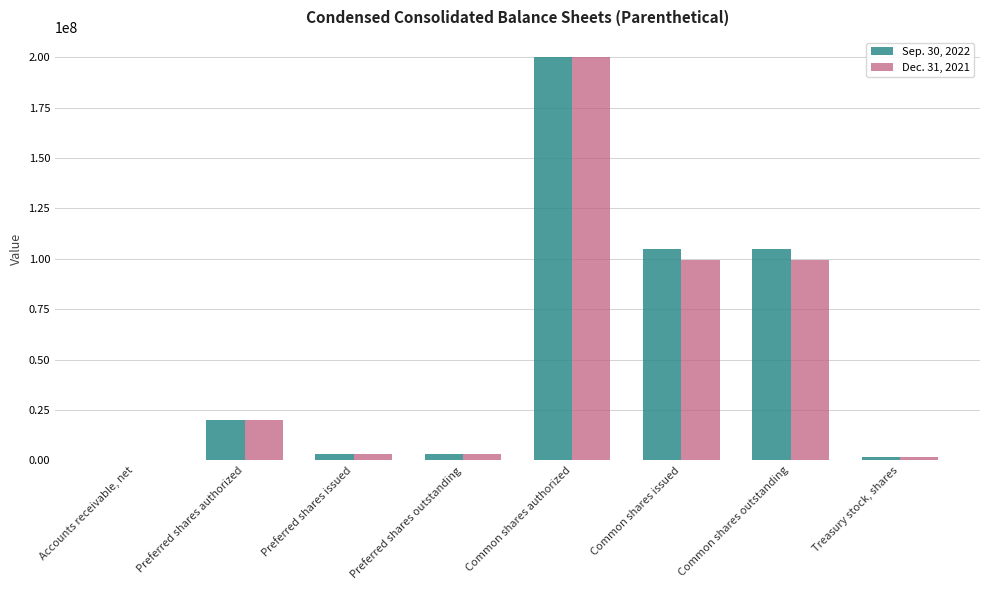

What is the total value across all series at Treasury stock, shares?

3616000